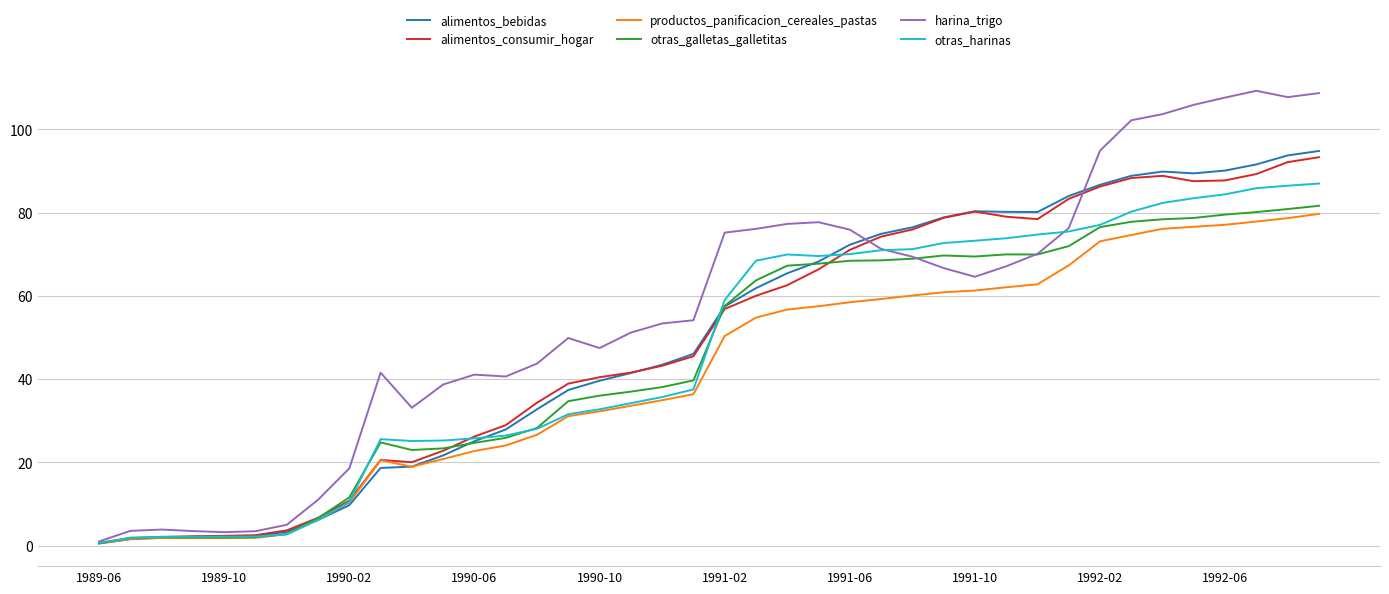

Which series has the largest total across all categories?

harina_trigo